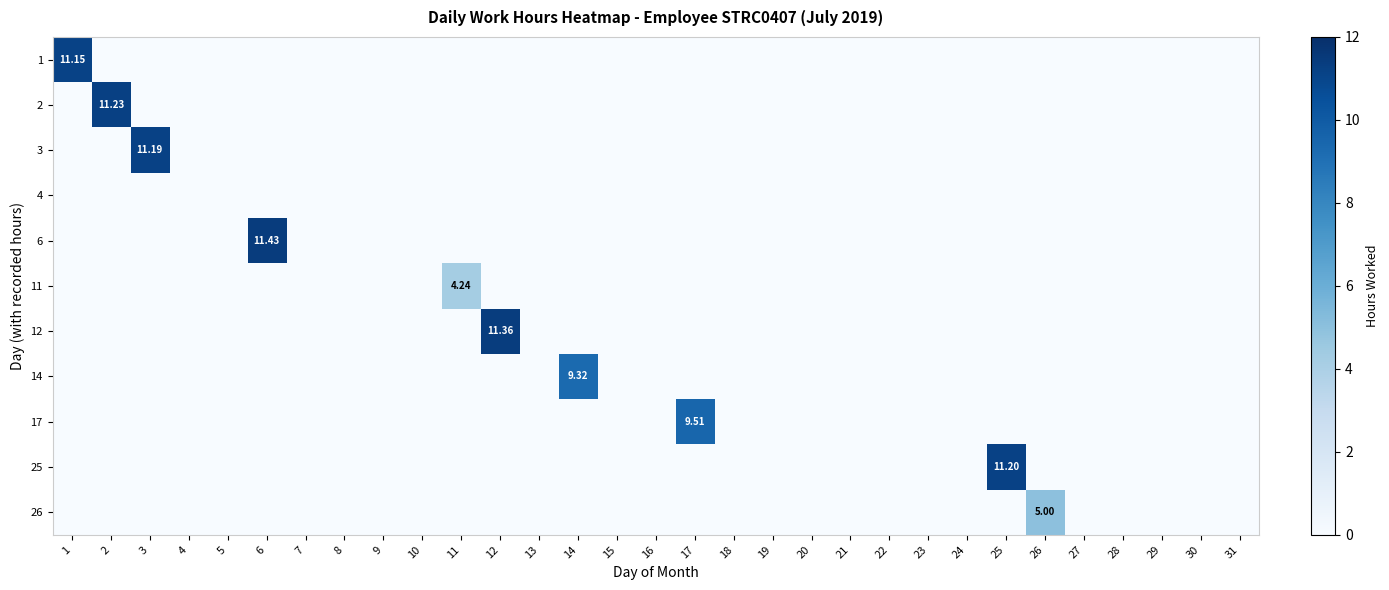

How many data points in 26 are above 0?

1